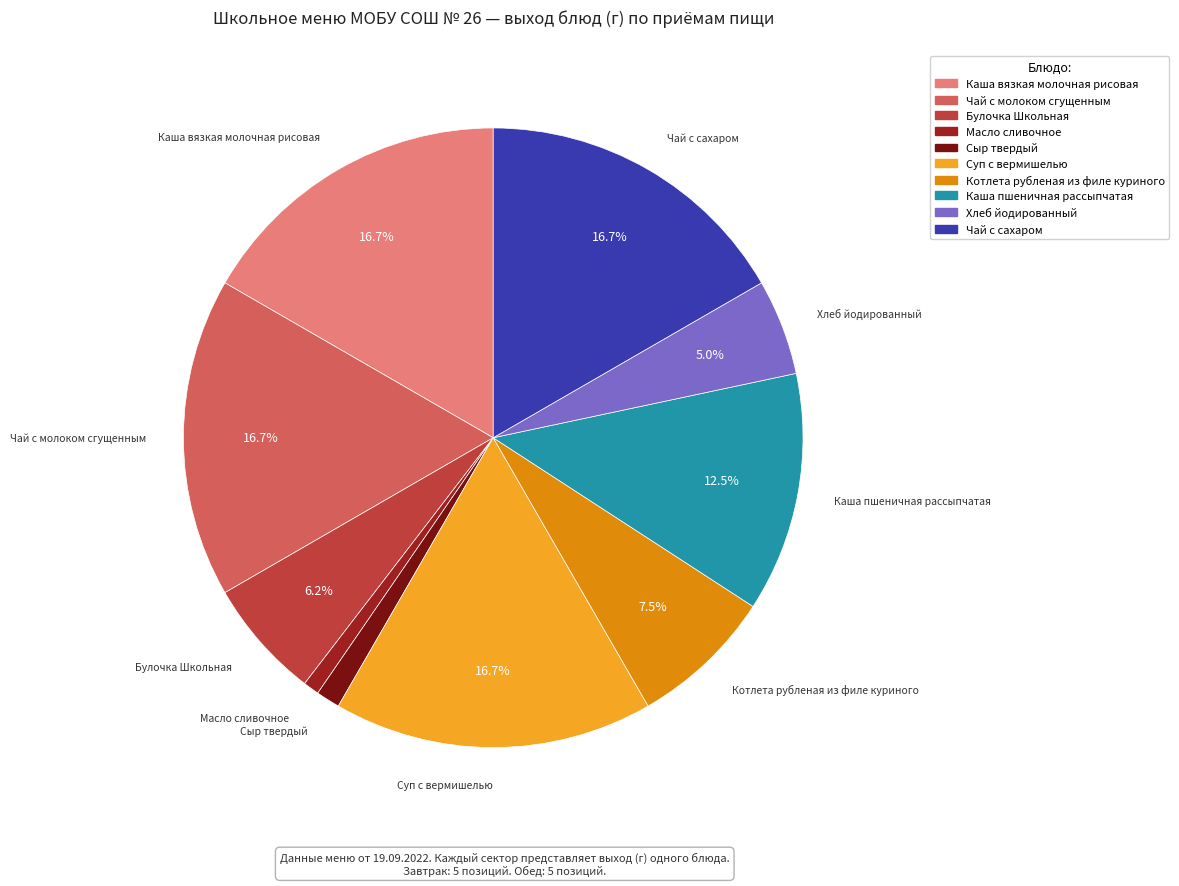

Is there a majority slice in this chart?

No